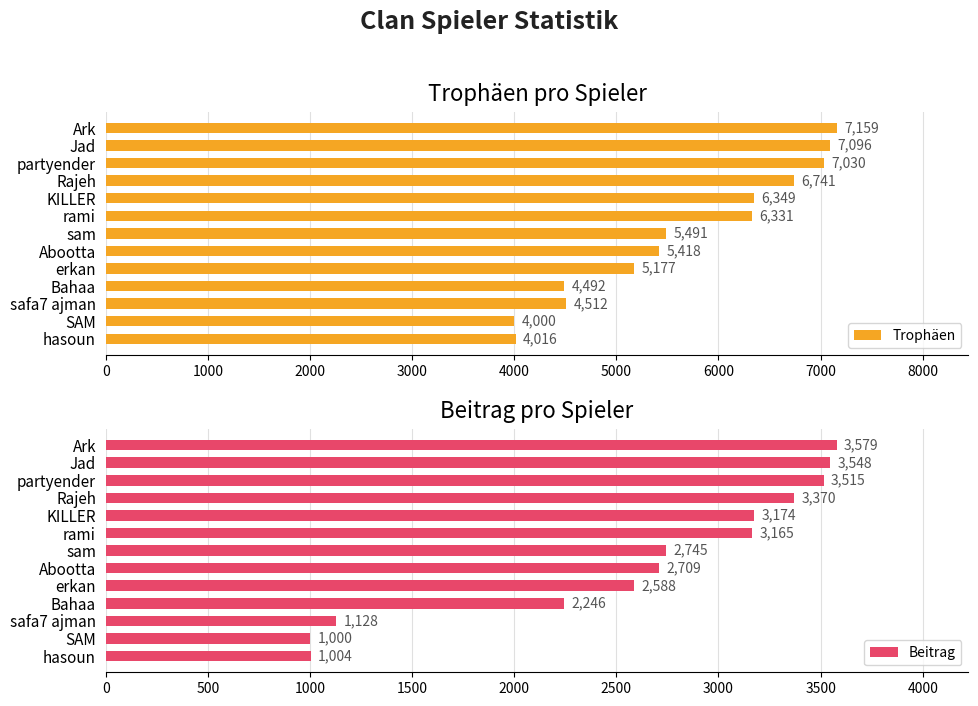

At which label does Trophäen reach its peak?

Ark